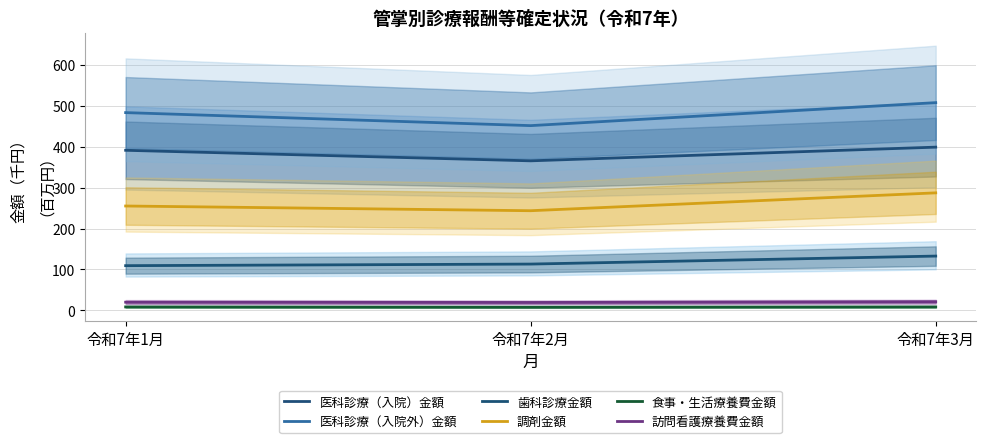

What is the difference between the 訪問看護療養費金額 values at 令和7年2月 and 令和7年1月?

0.7